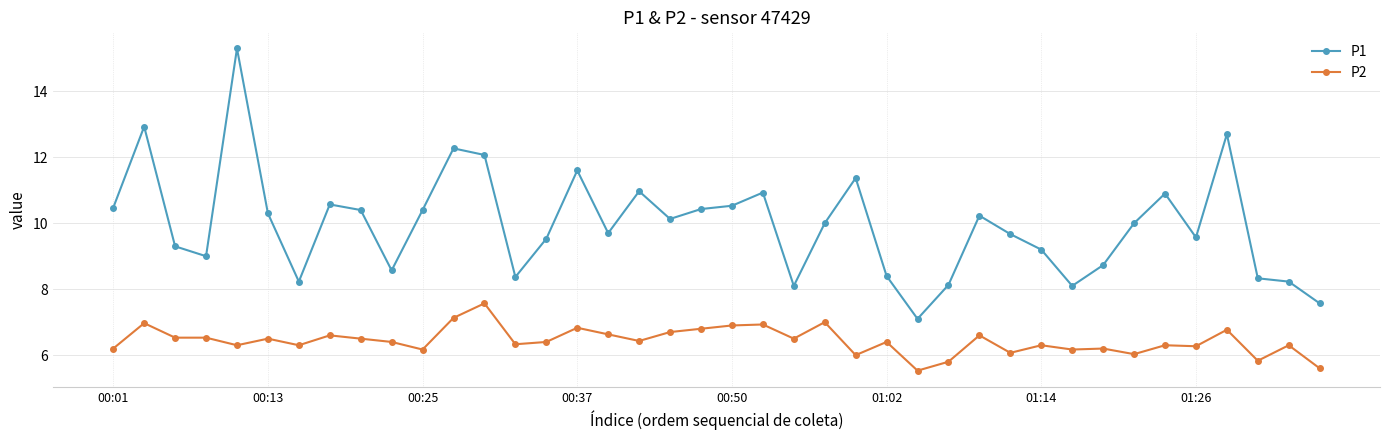

Count the number of data series in this chart.

2